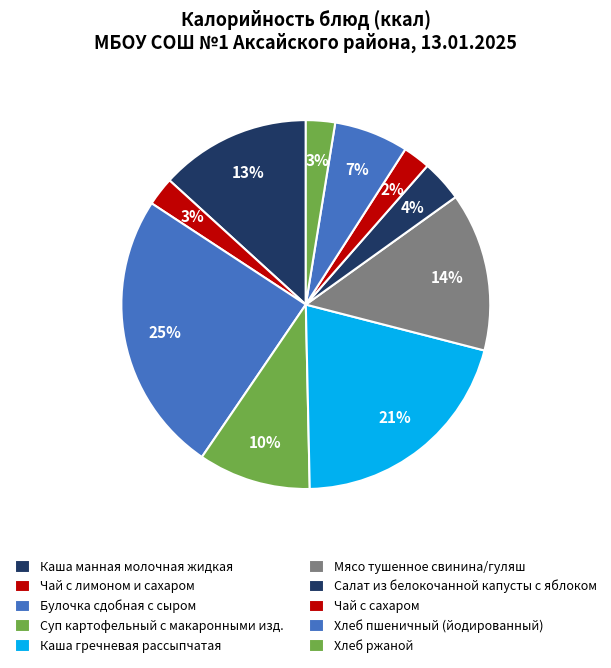

Is Каша гречневая рассыпчатая the majority of the pie?

No